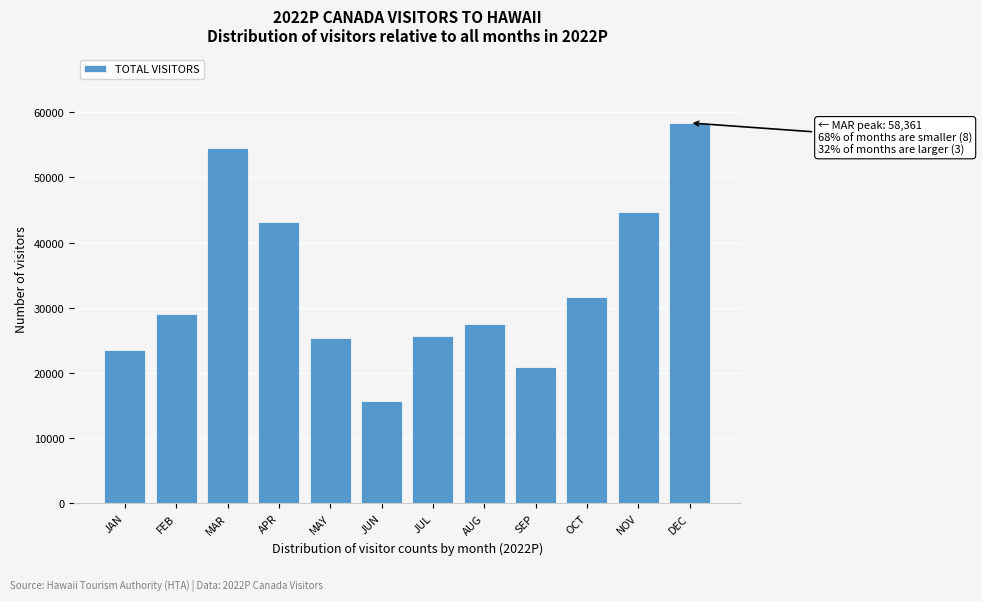

Which has a higher value, MAY or DEC?

DEC